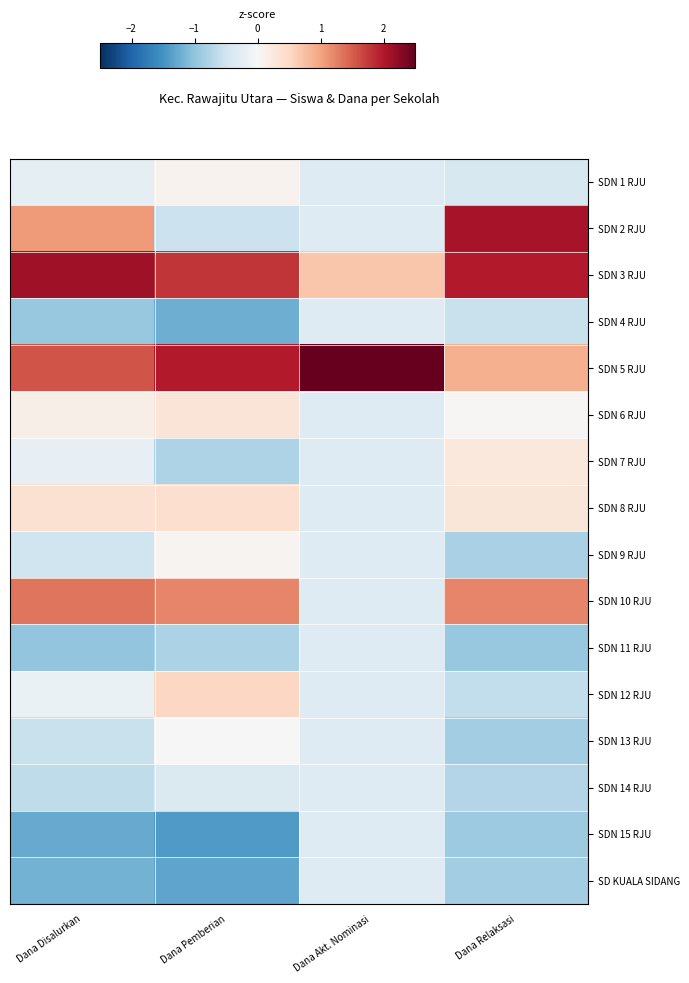

Between Dana Disalurkan and Dana Pemberian, which series saw the biggest shift?

SDN 2 RJU